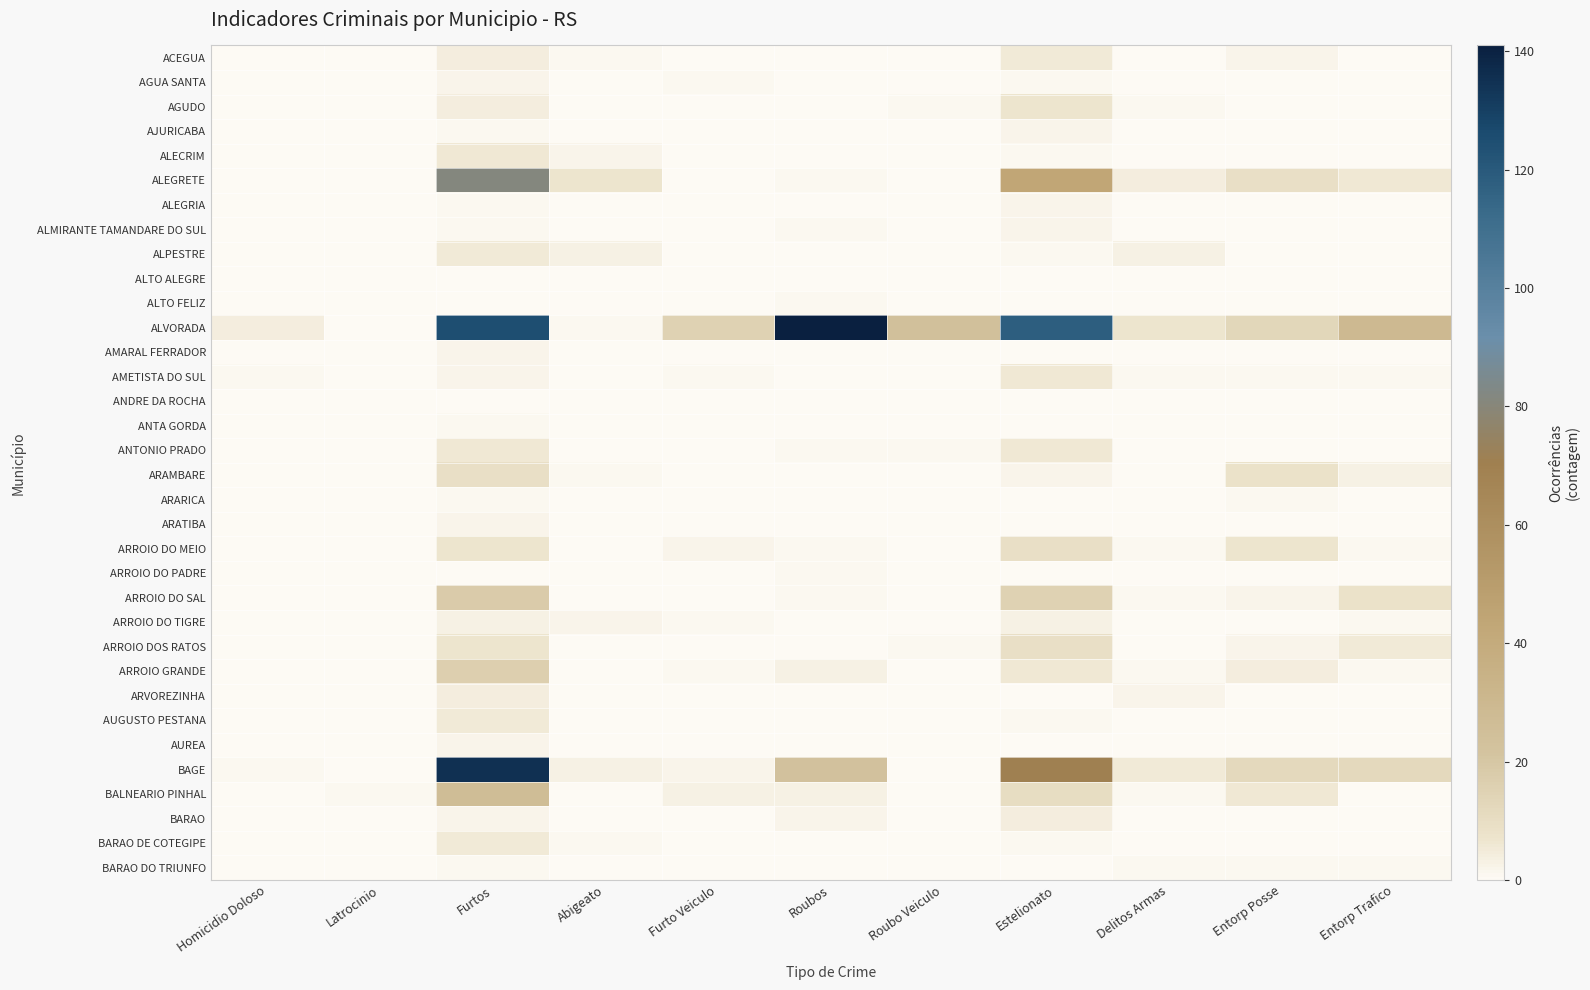

Which label corresponds to the smallest value in the chart?

Homicidio Doloso